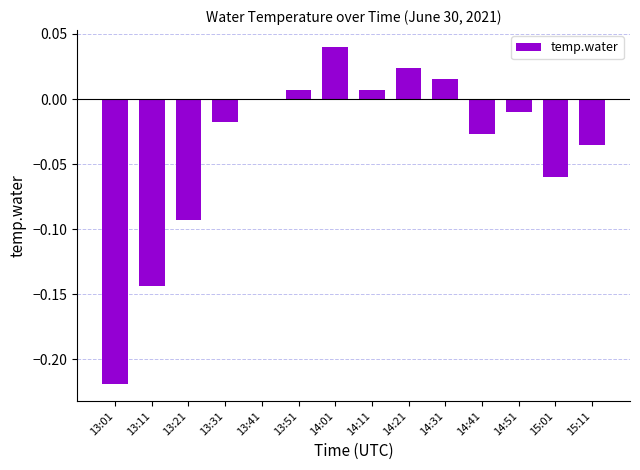

At which category does the chart reach its minimum across all series?

13:01